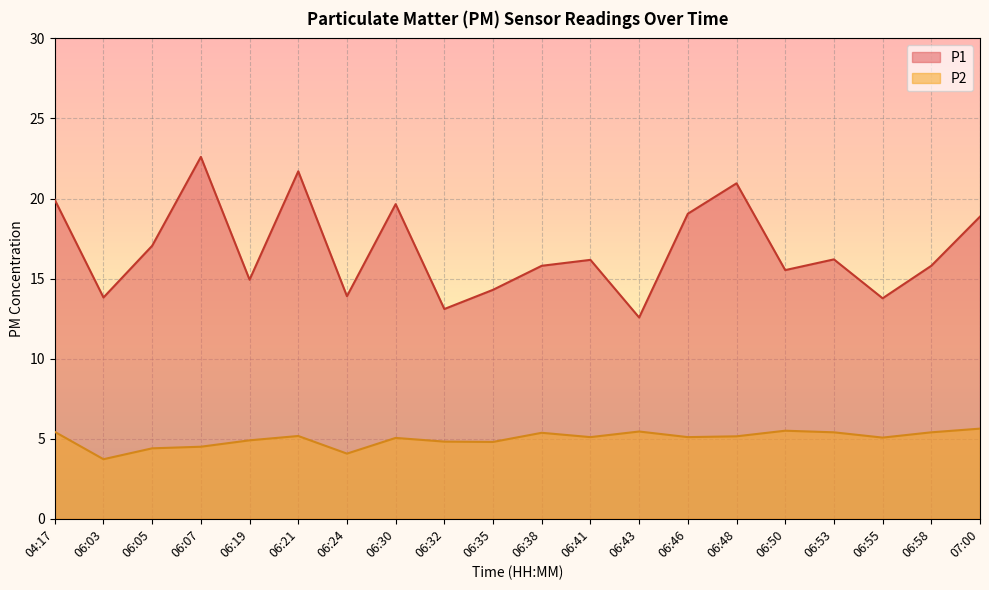

Where is P1 nearest to the value 17?

06:05